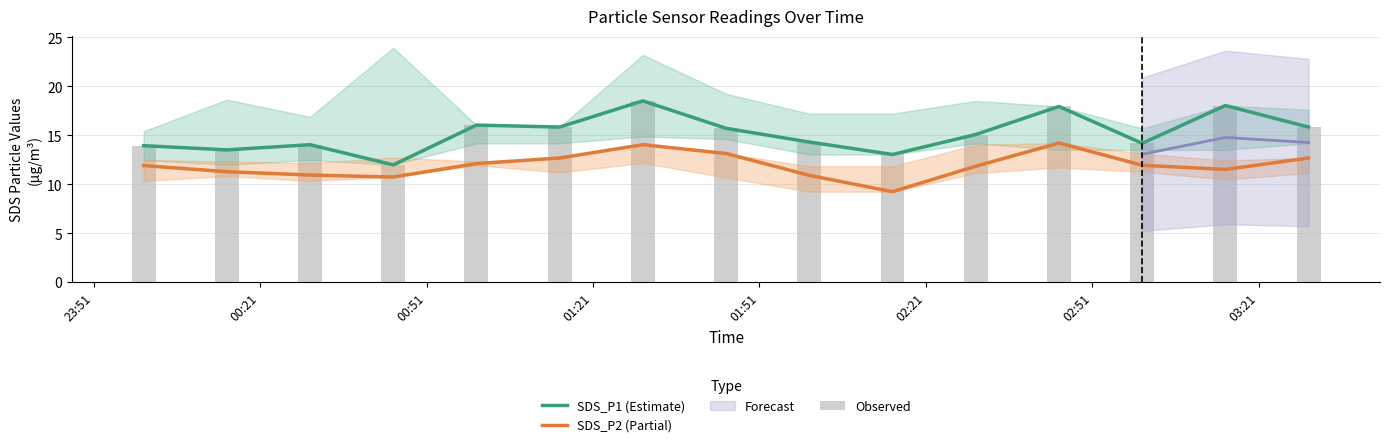

The SDS_P1 (Estimate) series shows 4.9 at 01:51. True or false?

False